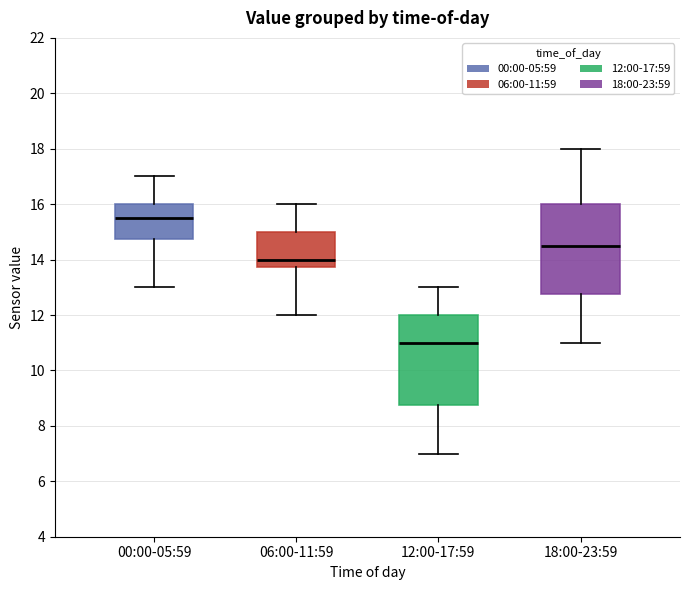

Where does the median line of the box for 06:00-11:59 sit on the y-axis? The values are not printed on the chart, so give them approximately, as read against the axis.

14.0